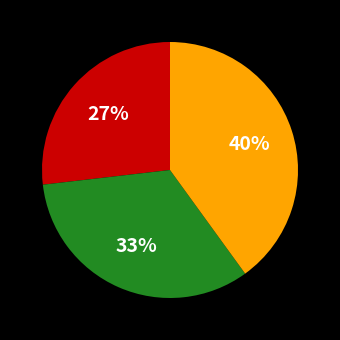

Is there any slice that represents more than half of the pie?

No